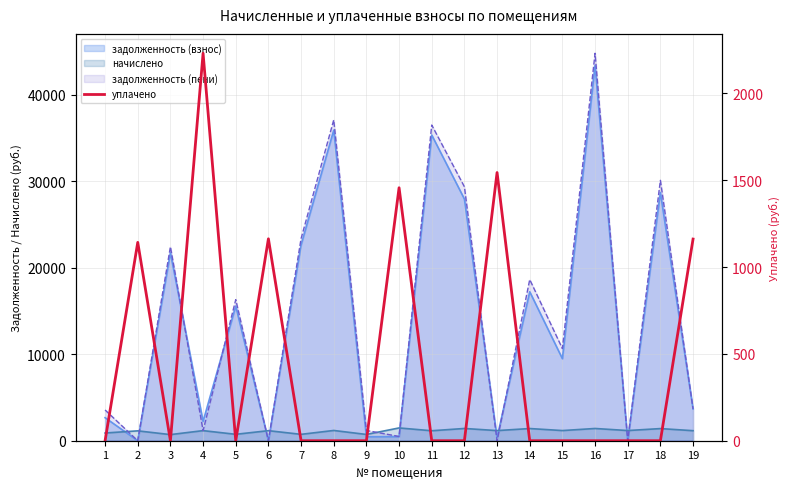

What is the difference between the maximum and minimum values?

2230.7